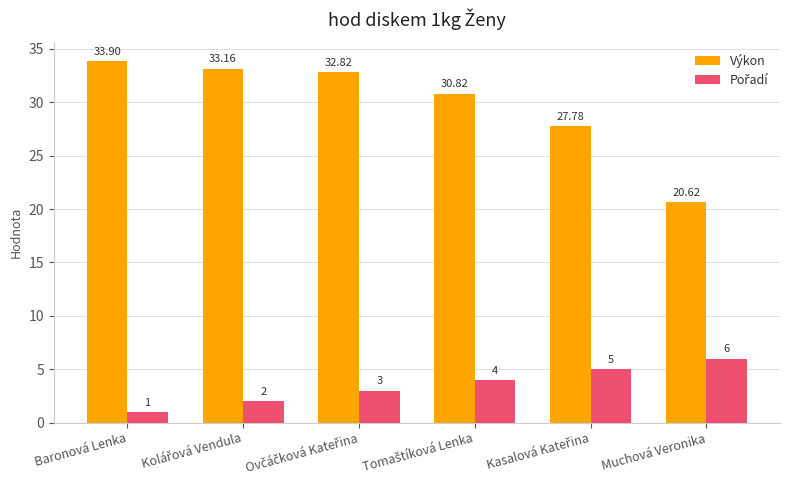

Which series has the largest range (max minus min)?

Výkon